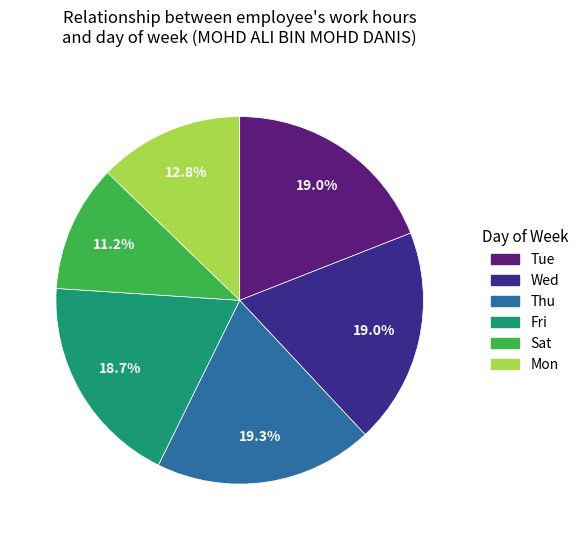

Is there any slice that represents more than half of the pie?

No